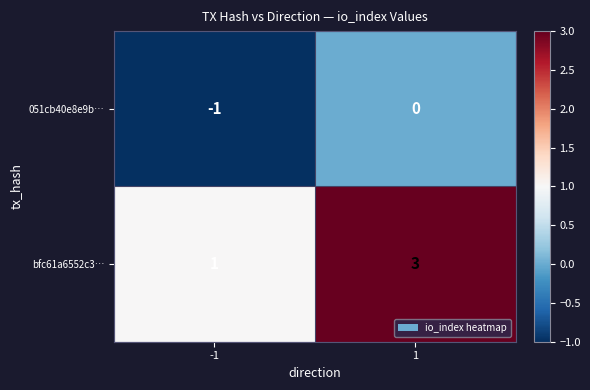

The 051cb40e8e9b… series shows 0 at 1. True or false?

True